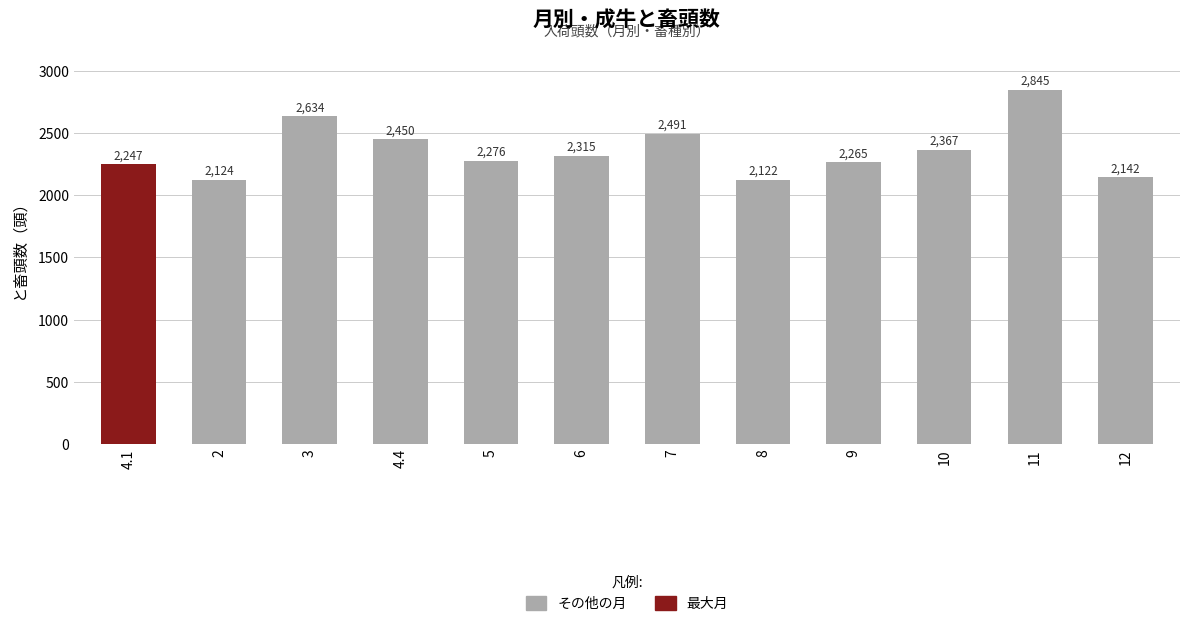

What is the approximate value at 10?

2367